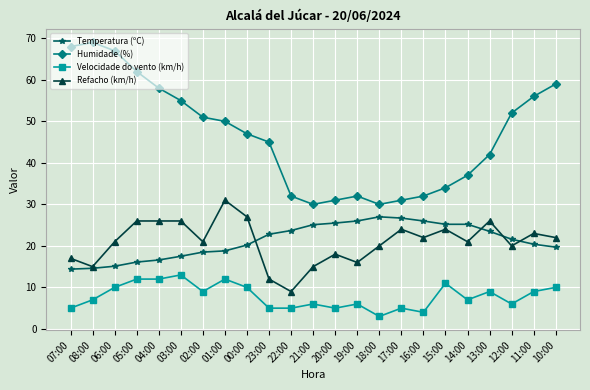

The value of Temperatura (ºC) at 19:00 is 26.0. True or false?

True